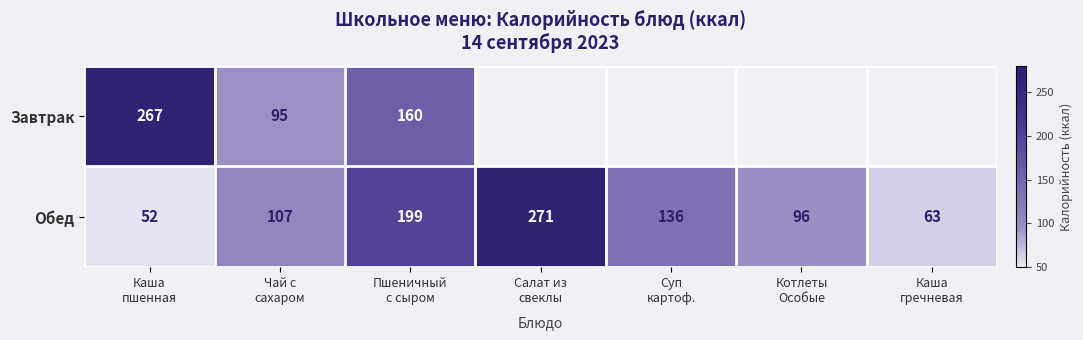

What is the difference between the maximum and second lowest values in the Обед series?

208